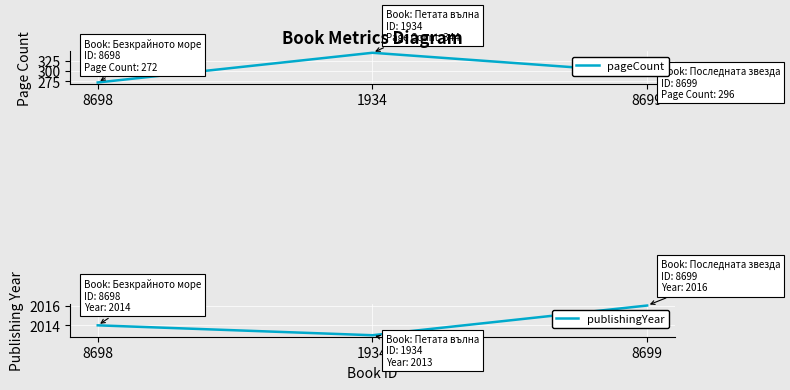

At which label is publishingYear closest to 2014?

8698